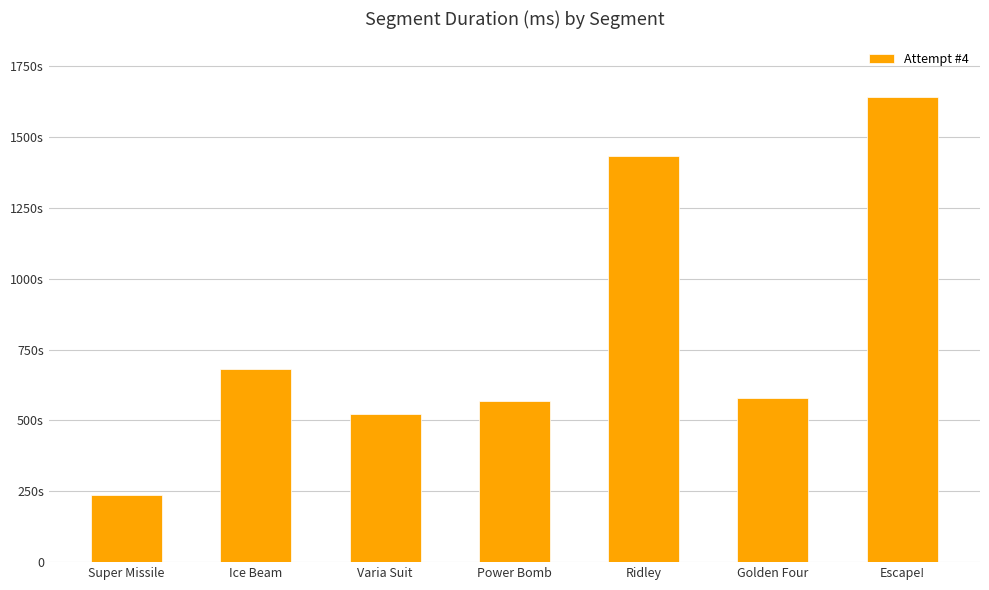

Does the chart contain any negative values?

No